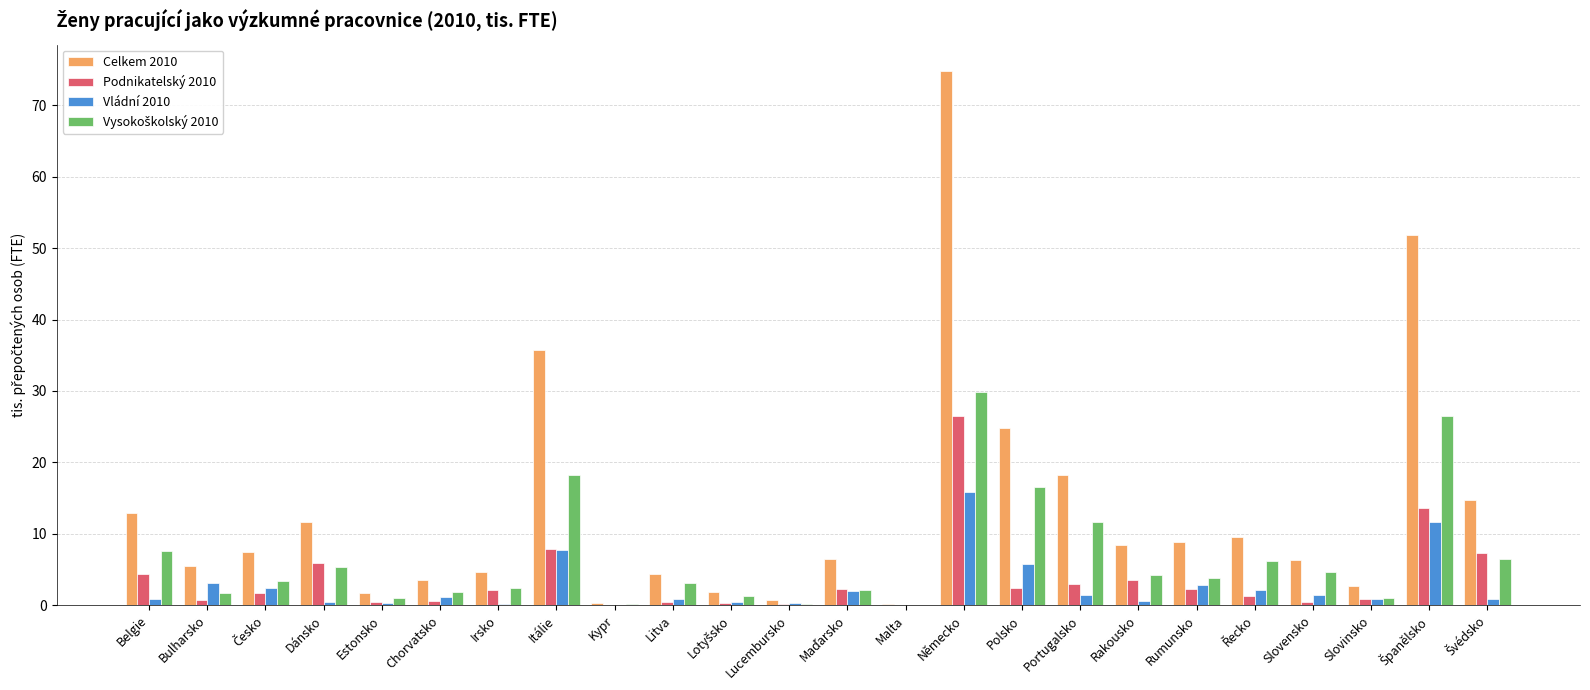

What is the maximum value shown in the chart?

74.8